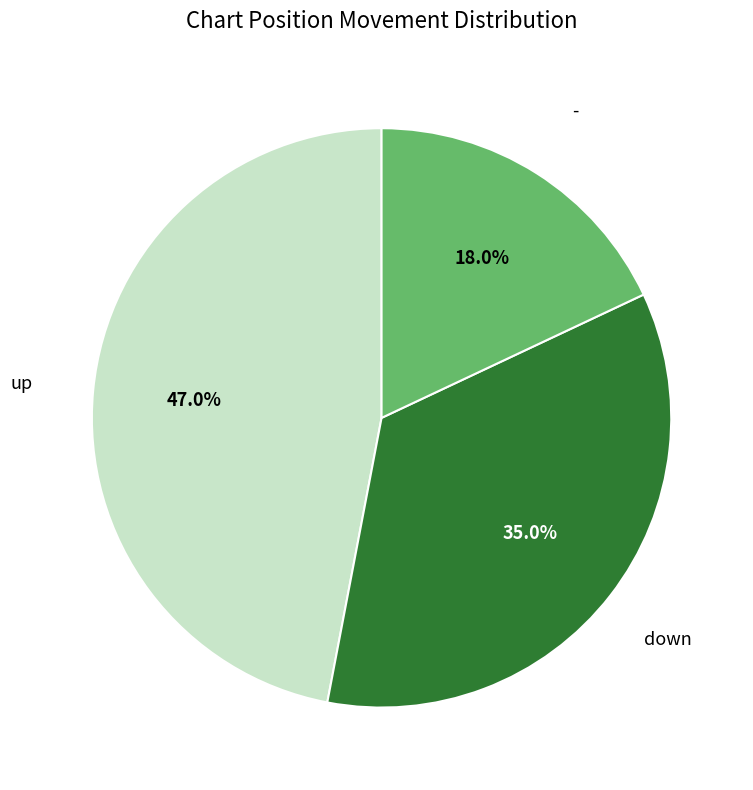

Does any single category account for the majority?

No